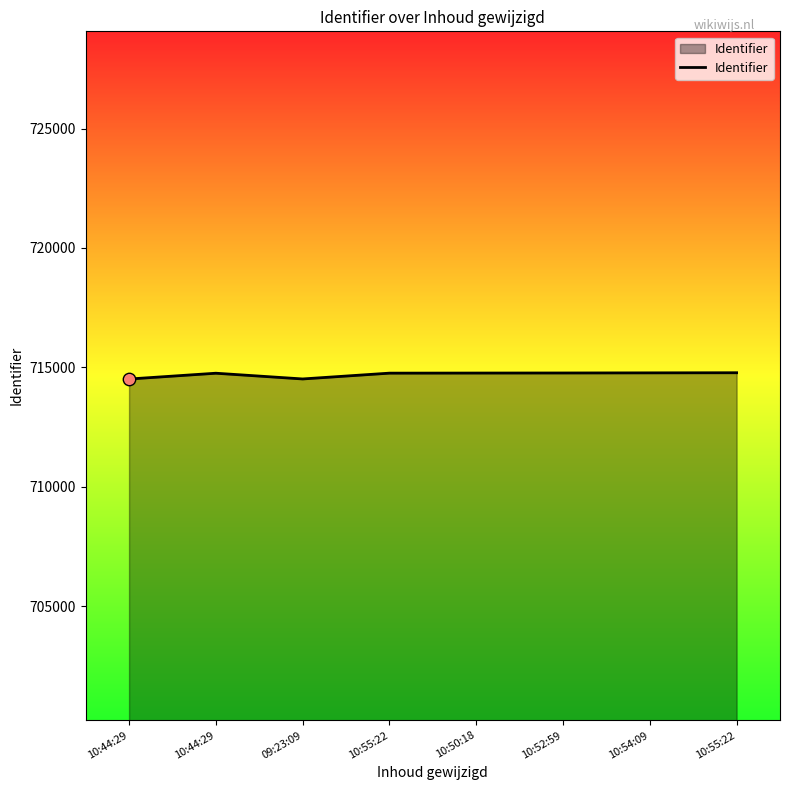

What is the change in value from 10:44:29 to 10:50:18?

+7